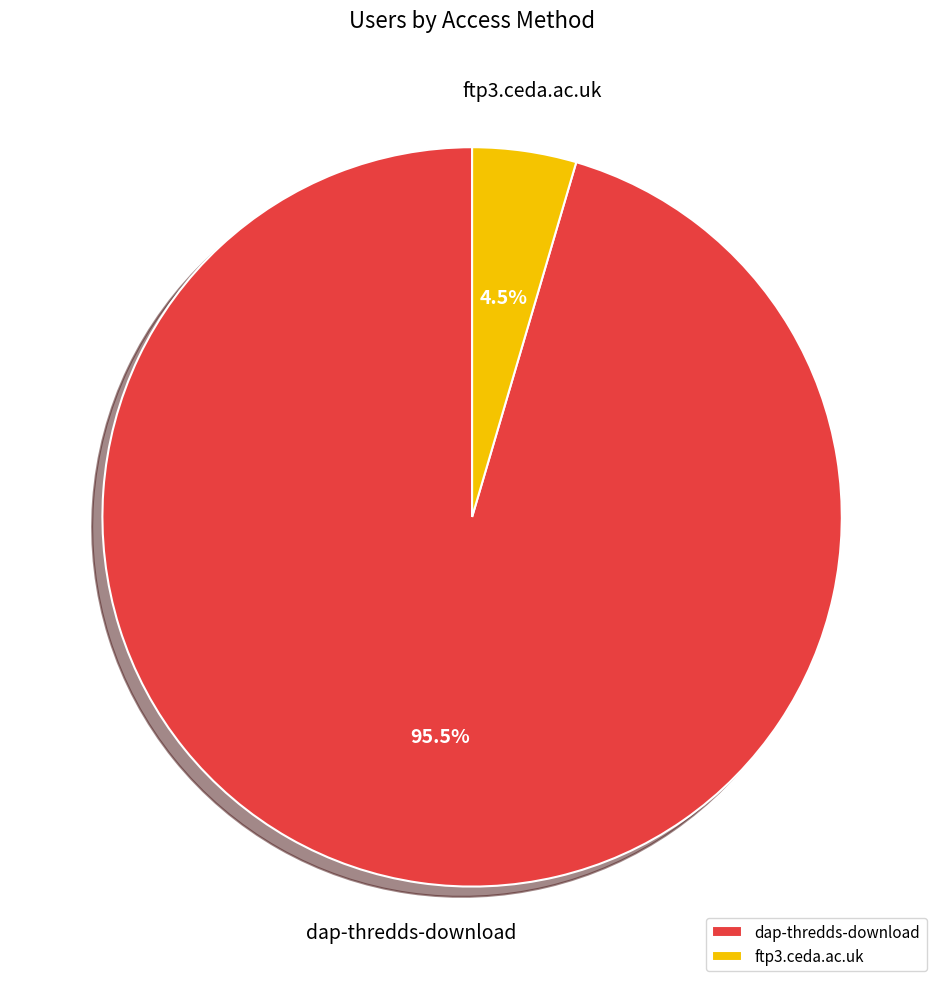

Does any single category account for the majority?

Yes